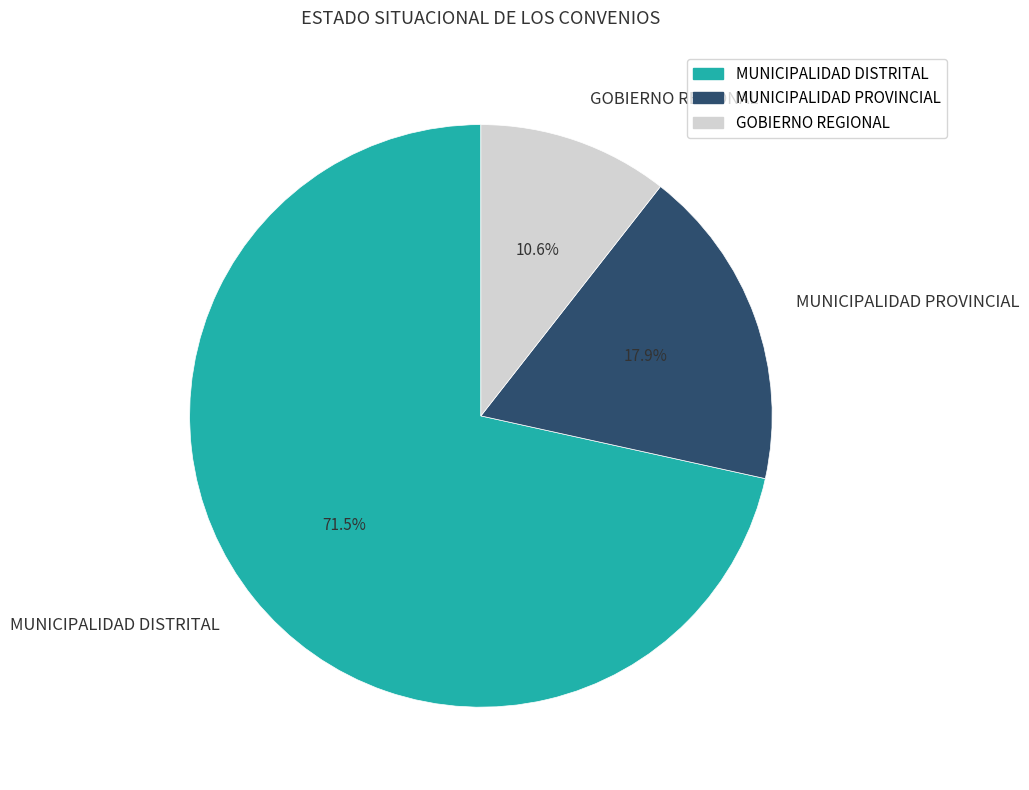

To the nearest percent, what portion does GOBIERNO REGIONAL represent?

11%